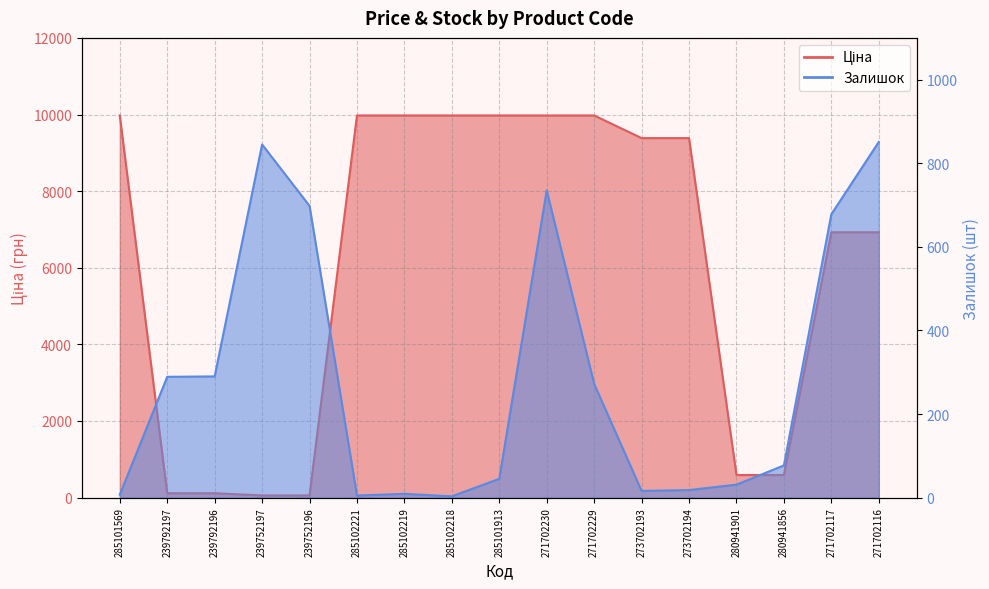

Reading right to left, transcribe all the data shown in this chart.

Ціна: 6925.7	6925.7	589.9	589.9	9384.0	9384.0	9975.0	9975.0	9975.0	9975.0	9975.0	9975.0	57.0	57.0	114.1	114.1	9975.0
Залишок: 851.0	678.0	77.0	31.0	18.0	16.0	272.0	735.0	45.0	3.0	9.0	5.0	698.0	845.0	290.0	289.0	7.0